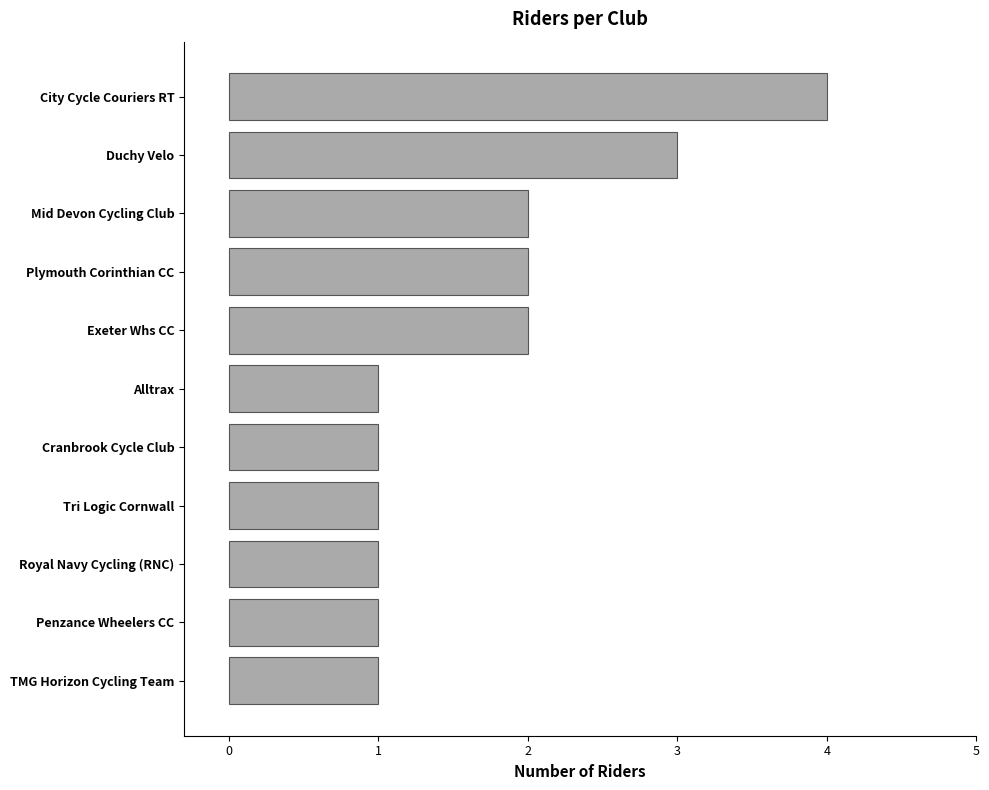

The value at Plymouth Corinthian CC is 3. True or false?

False